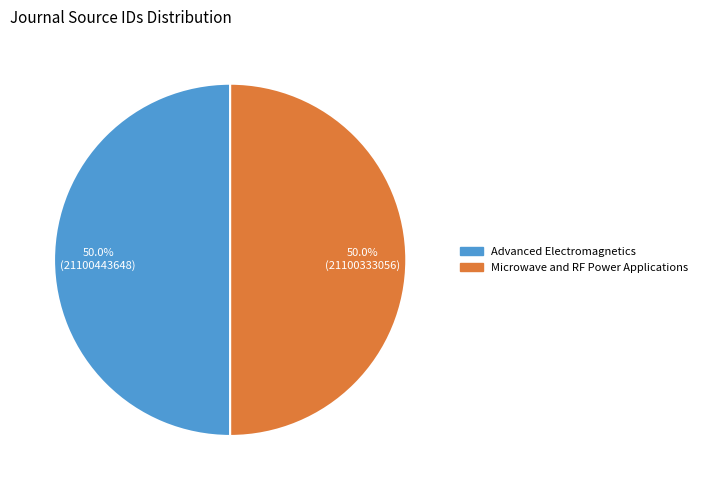

What is the ratio of the value at Microwave and RF Power Applications to the value at Advanced Electromagnetics?

1.0